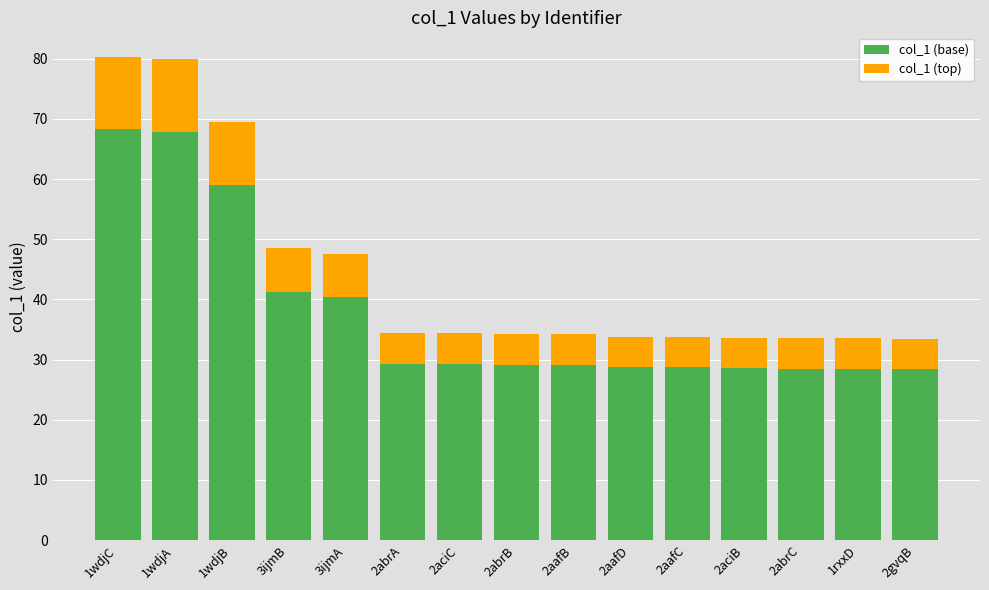

What is the sum of the col_1 (base) values at 2aciC and 2abrA?

58.5